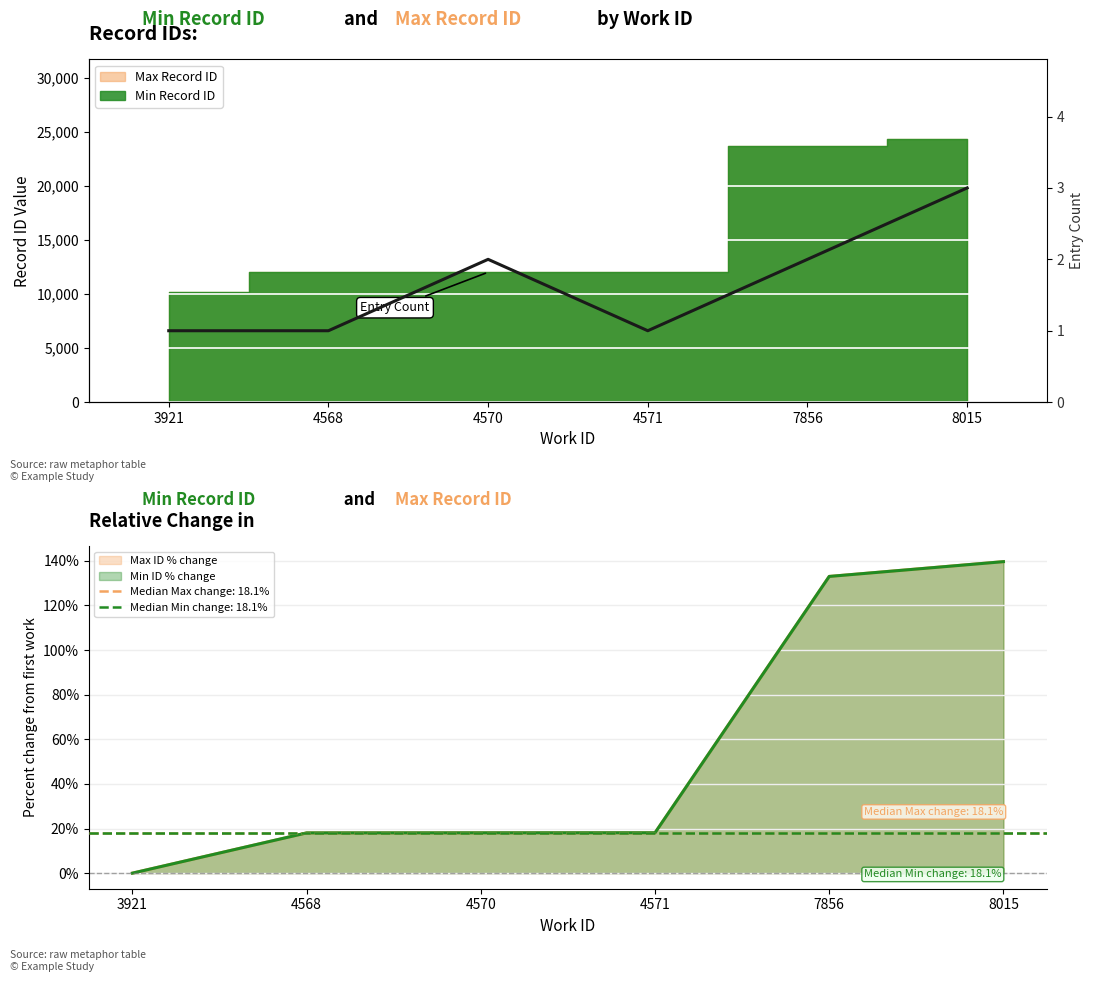

Where does the data first go above 2?

8015